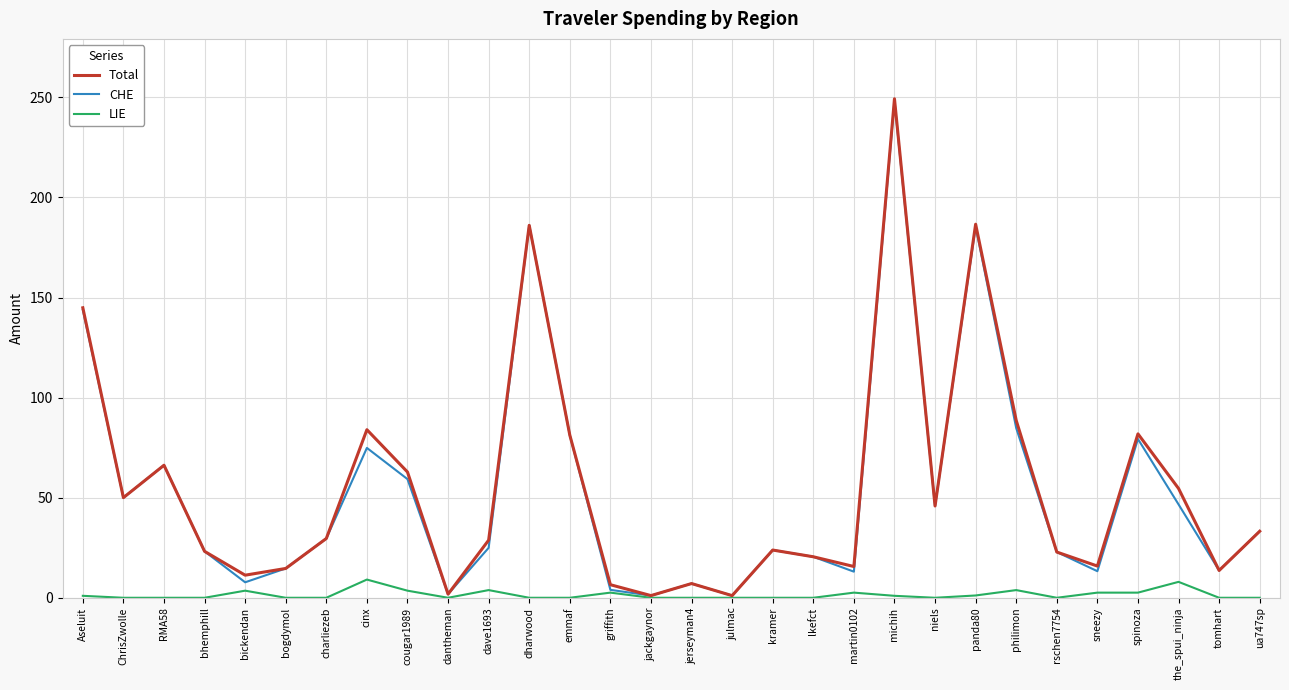

What value does the CHE series have at tomhart?

13.6